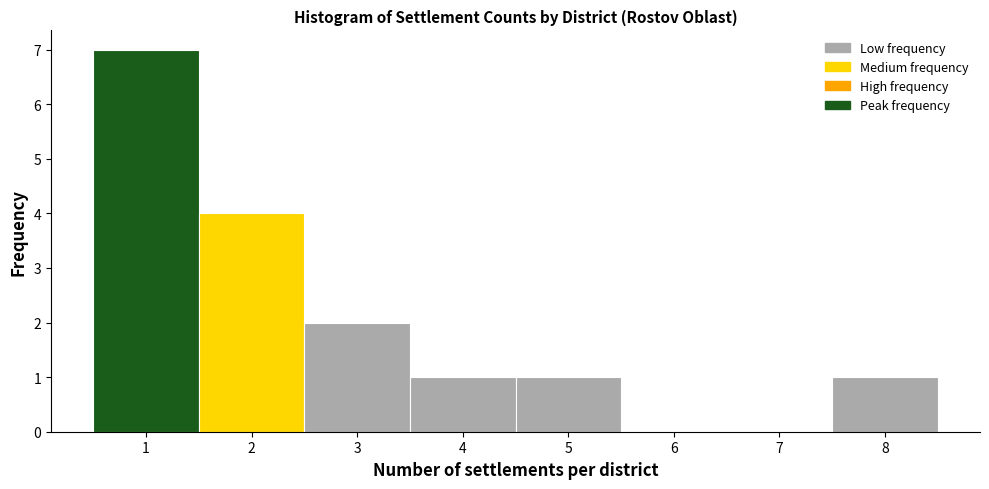

Reading left to right, list every bar in this chart as the range it spans on the x-axis followed by its height. The values are not printed on the chart, so give them approximately, as read against the axis.

0.5 to 1.5: 7
1.5 to 2.5: 4
2.5 to 3.5: 2
3.5 to 4.5: 1
4.5 to 5.5: 1
5.5 to 6.5: 0
6.5 to 7.5: 0
7.5 to 8.5: 1